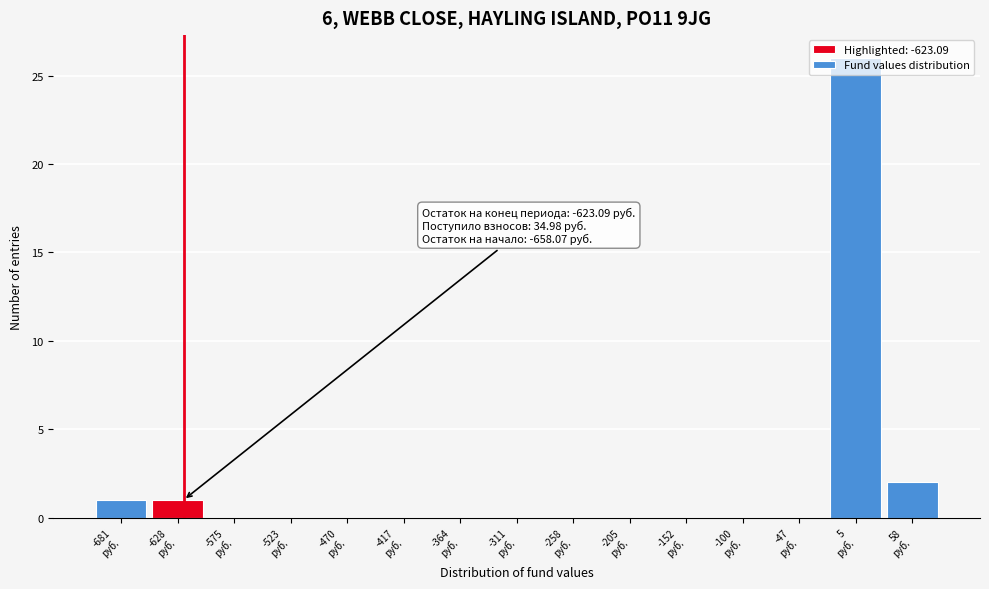

Over which range of the x-axis is the bar tallest?

-20 to 30